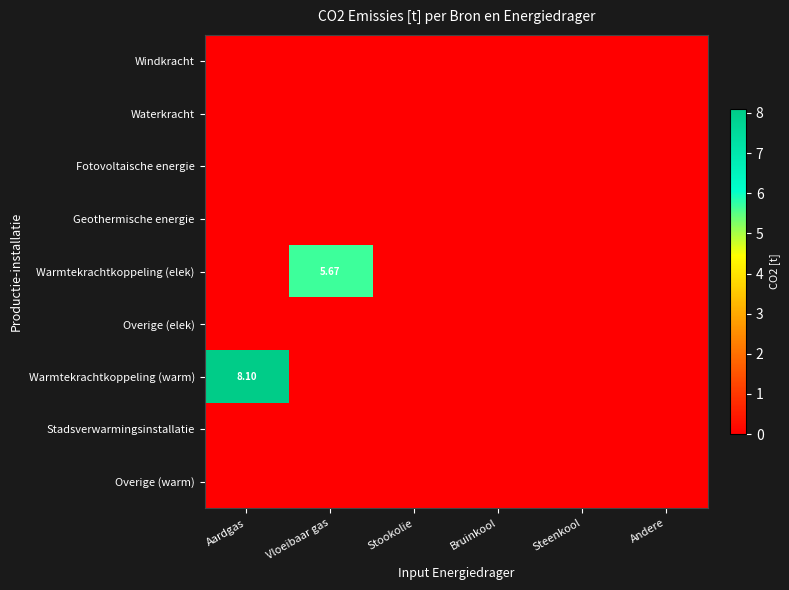

What is the maximum value shown in the chart?

8.1